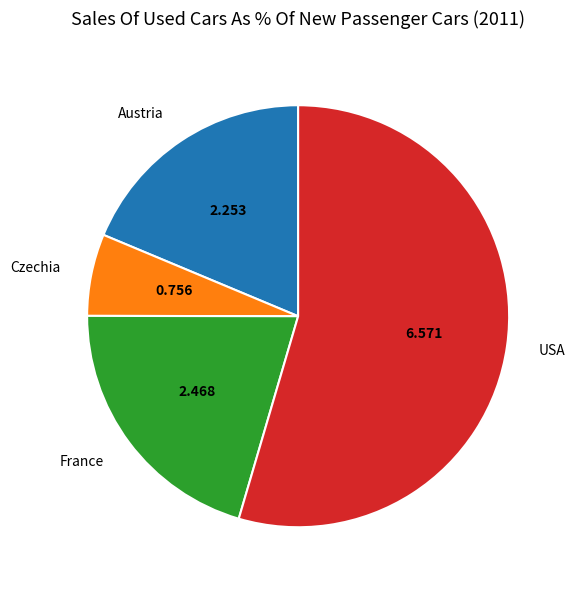

Rank the categories by value from highest to lowest.

USA, France, Austria, Czechia